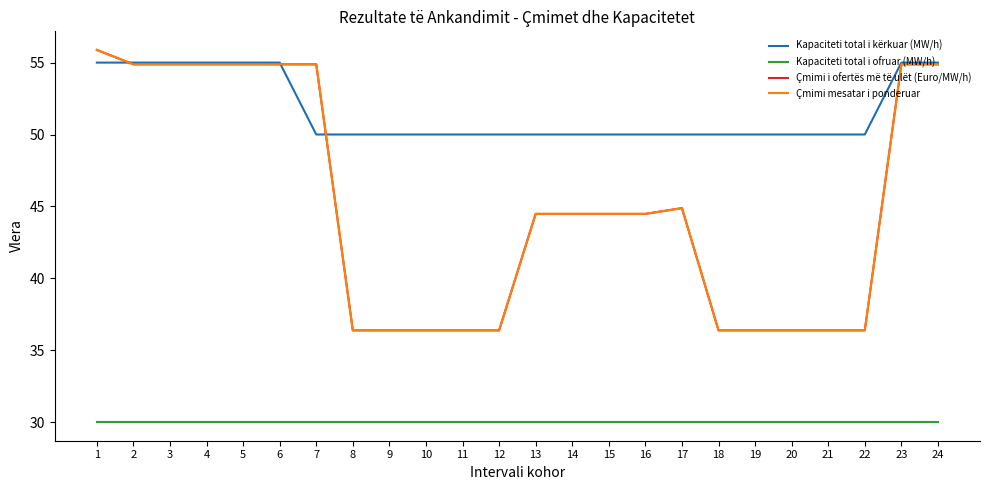

How many lines are shown in the chart?

4